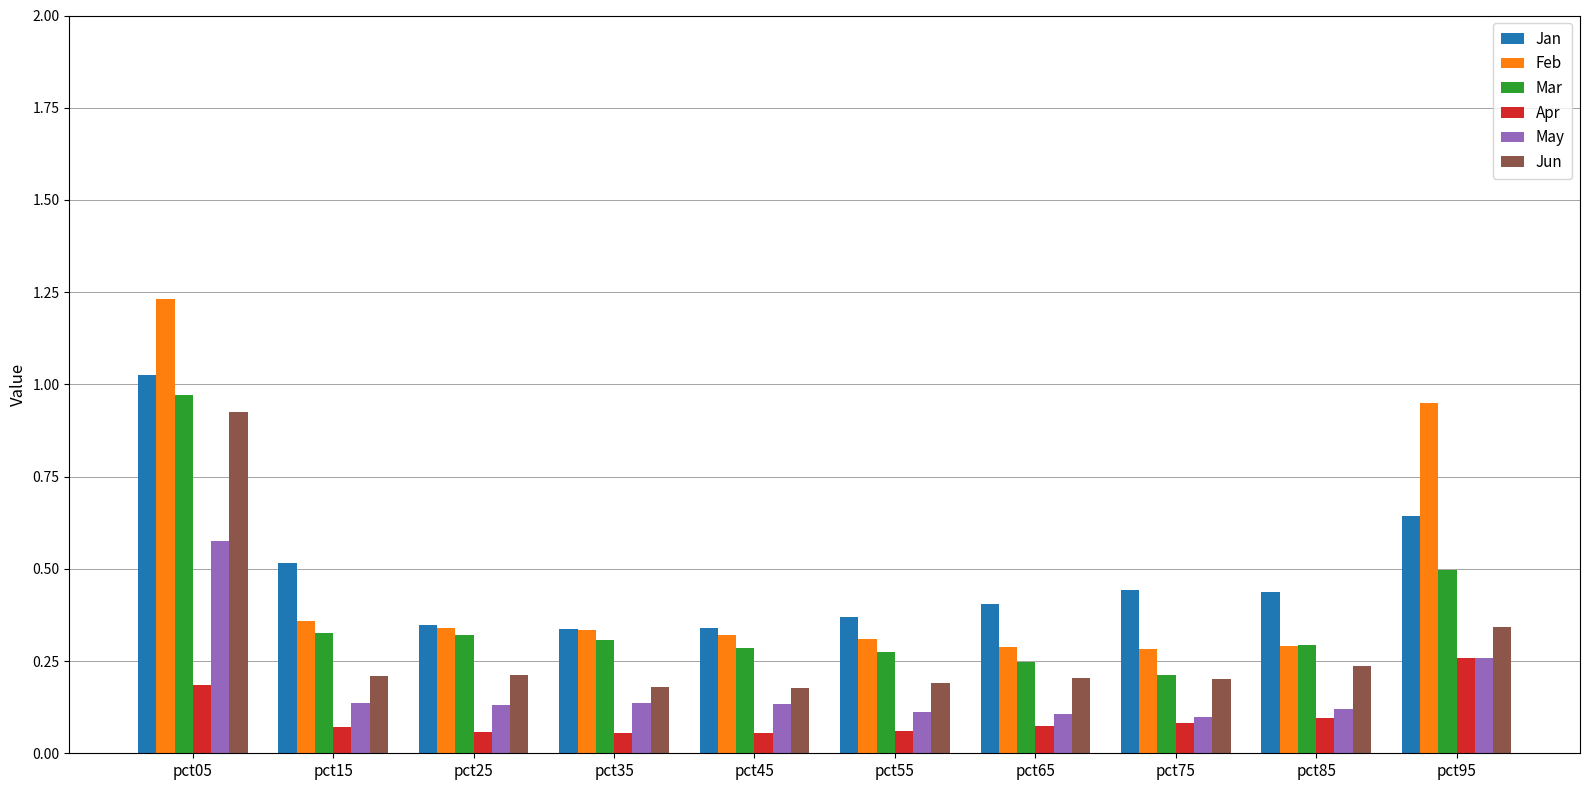

The value of May at pct95 is 0.3. True or false?

True